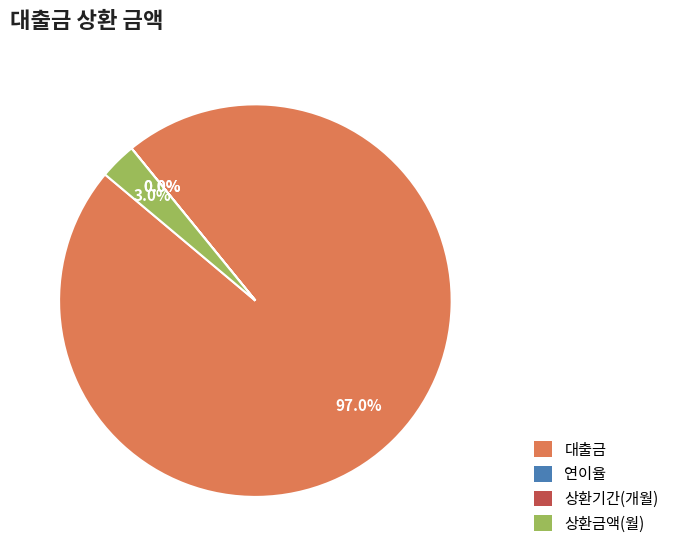

What is the largest slice in the pie chart?

대출금